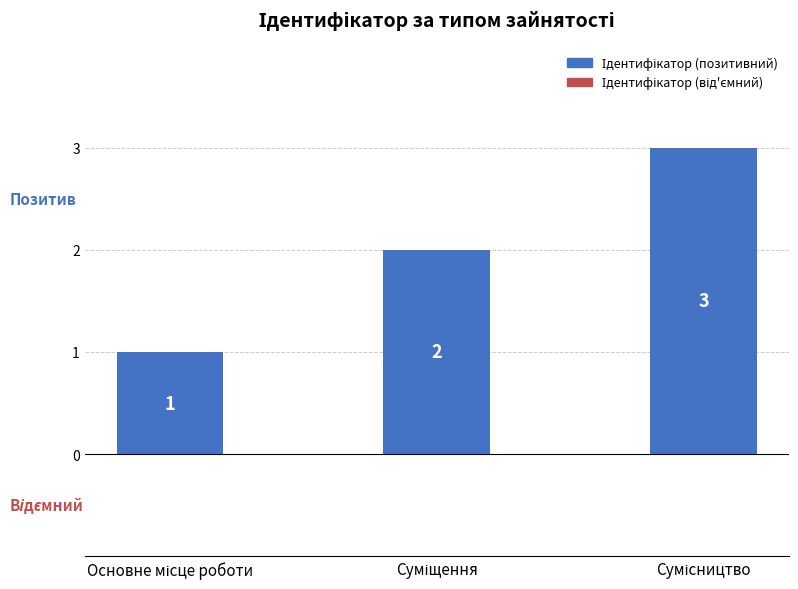

What is the value of the 3rd bar from the left?

3